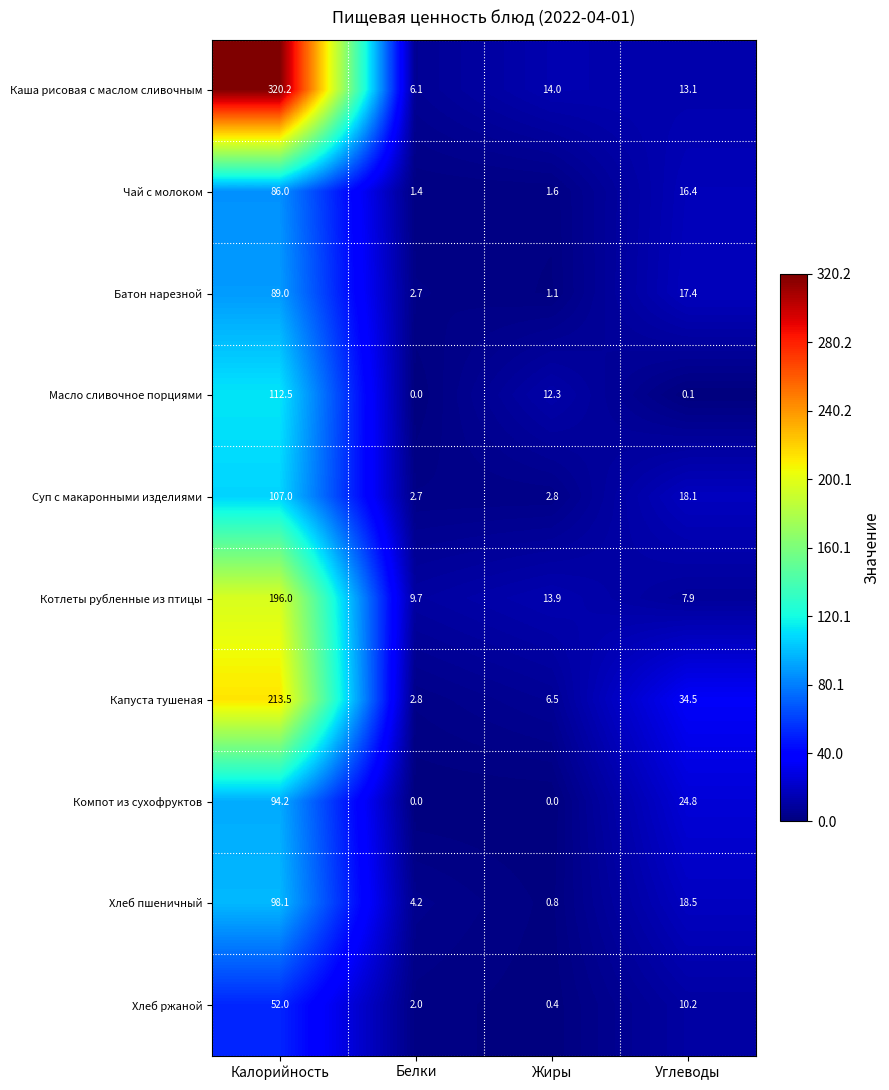

What is the difference between the Суп с макаронными изделиями values at Углеводы and Калорийность?

88.9